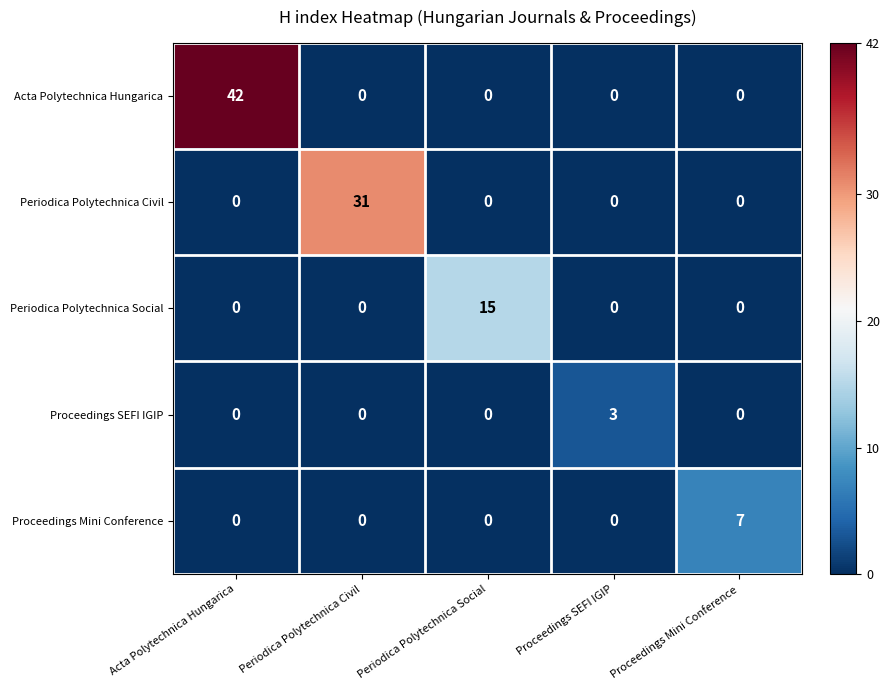

Rank the series by their maximum value, from lowest to highest.

Proceedings SEFI IGIP, Proceedings Mini Conference, Periodica Polytechnica Social, Periodica Polytechnica Civil, Acta Polytechnica Hungarica